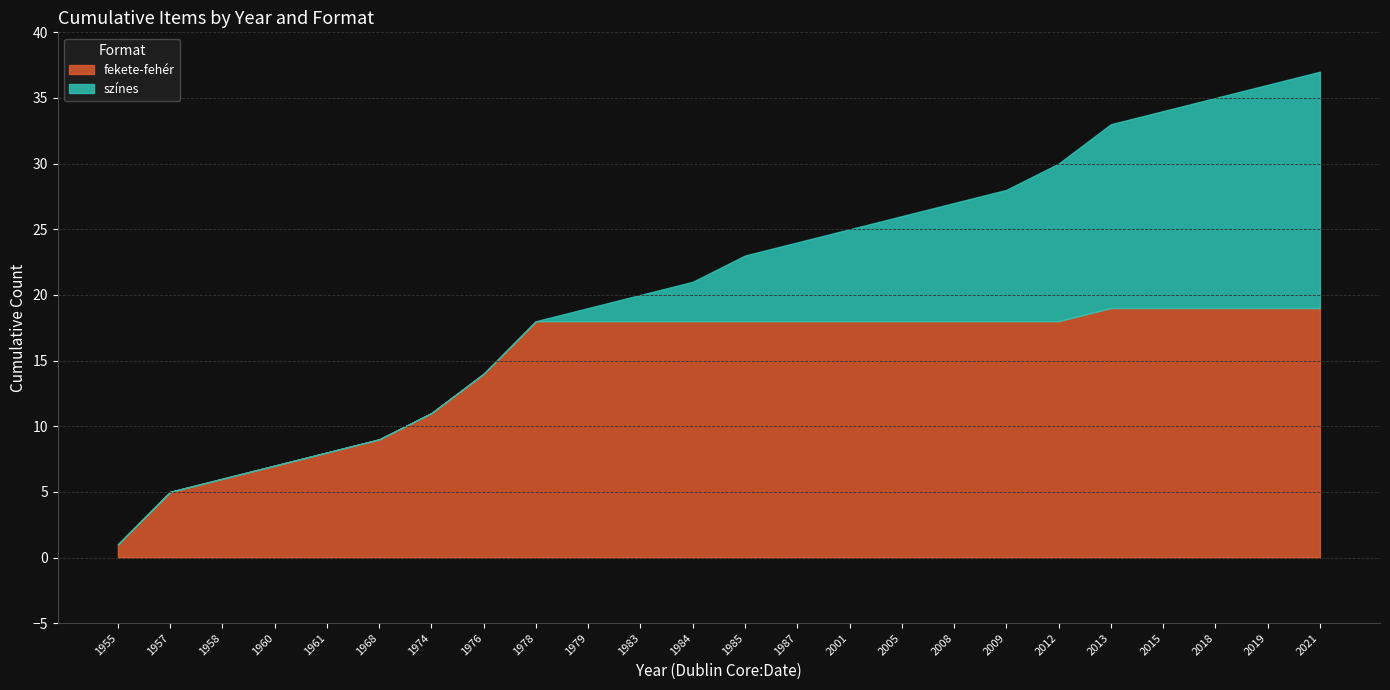

What are all the series names shown in the legend?

fekete-fehér, színes